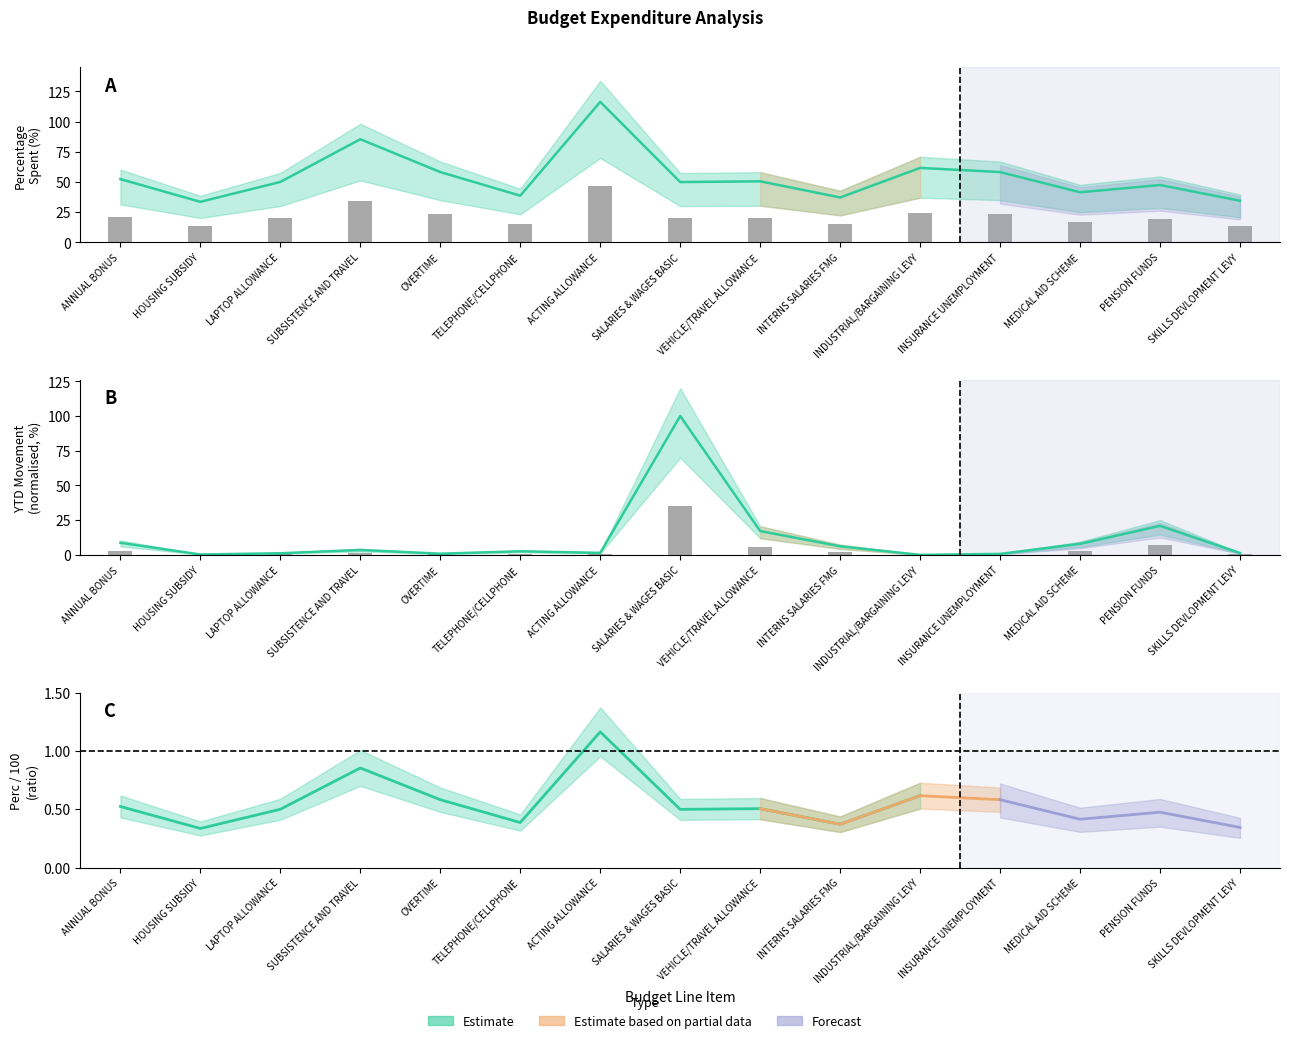

What is the greatest value displayed?

116.3